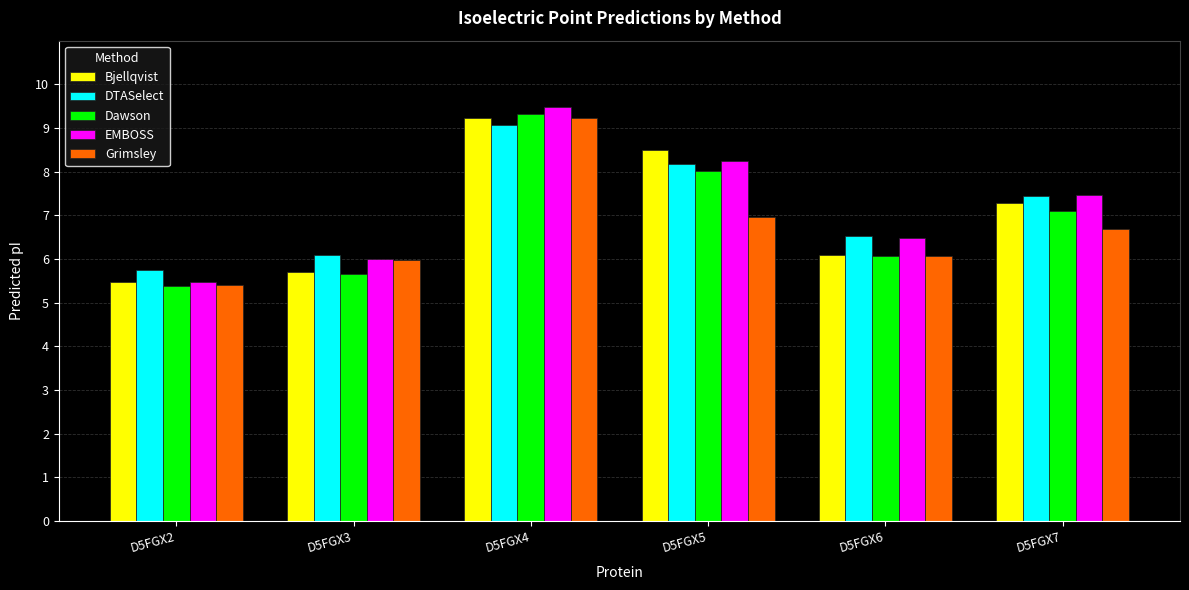

What is the sum of all Bjellqvist values?

42.3